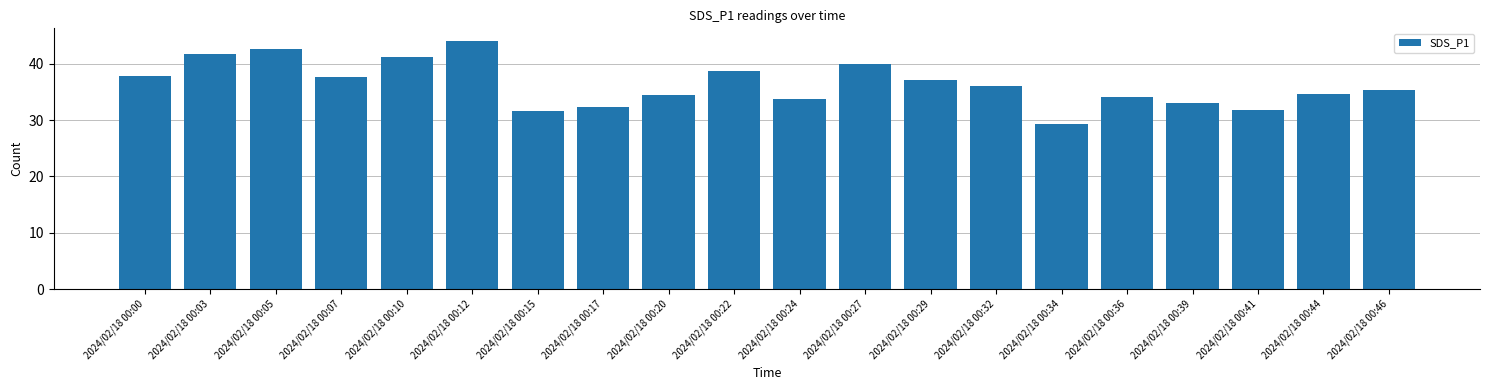

How many values are below 36?

10